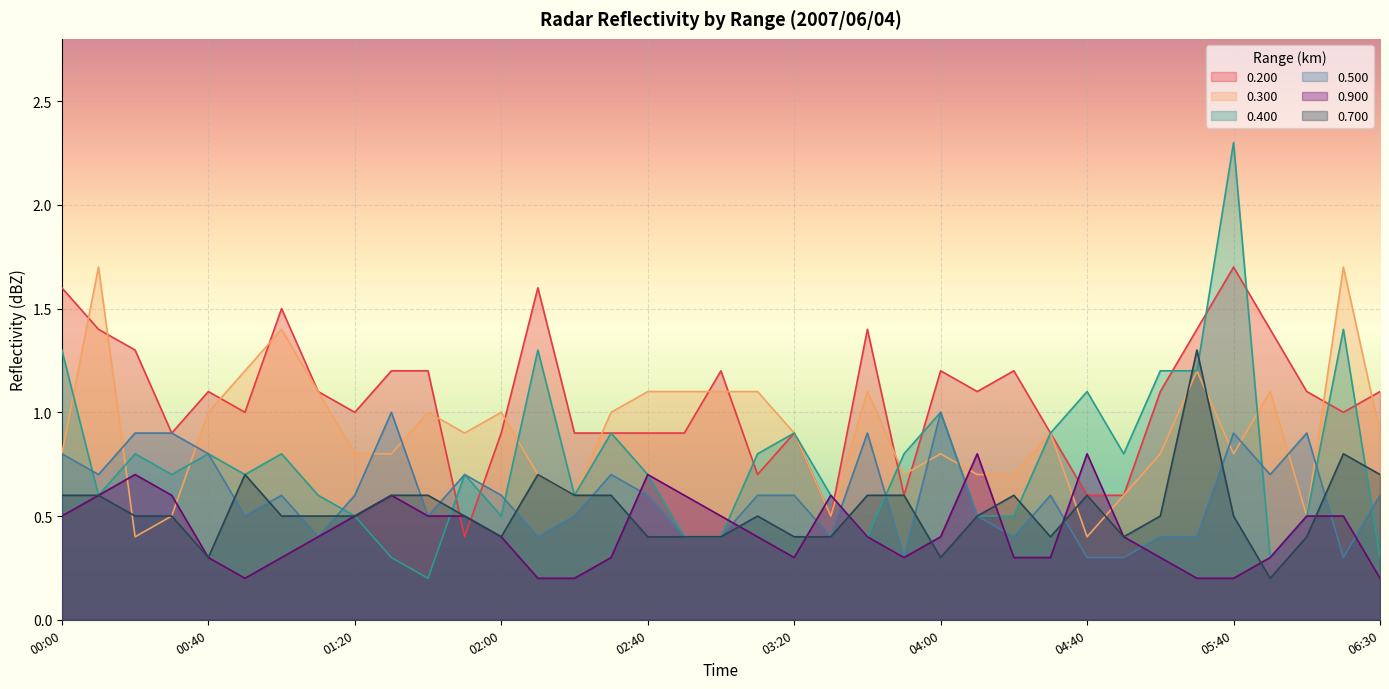

At which category does the chart reach its peak across all series?

05:40